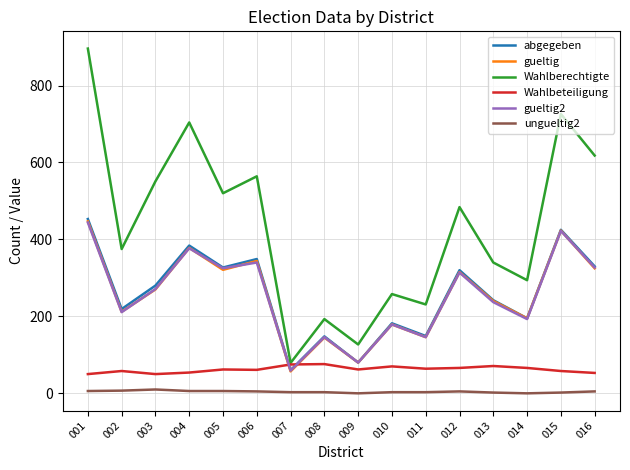

Which series has the largest total across all categories?

Wahlberechtigte